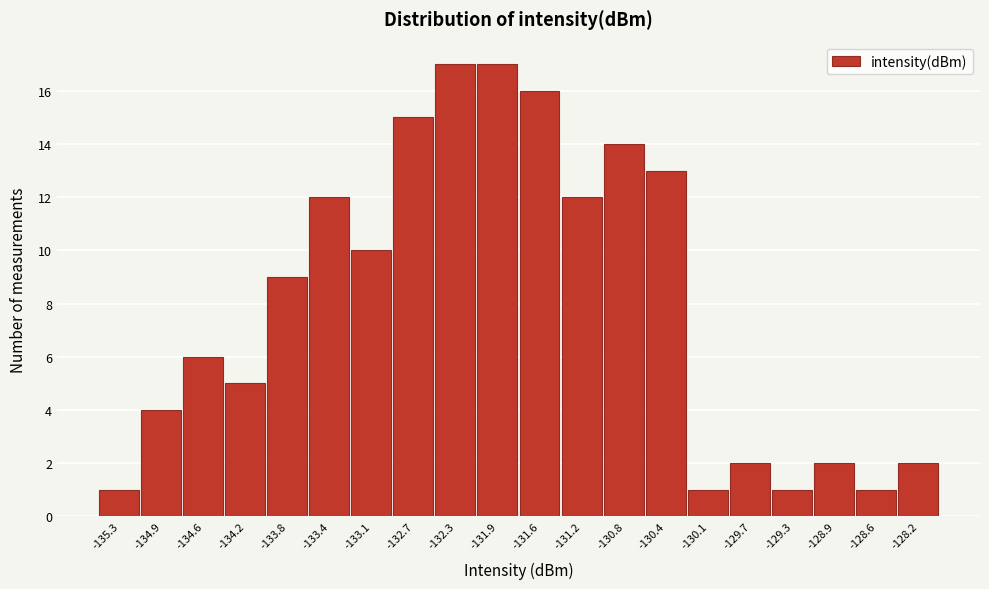

Reading left to right, what are all the values shown in this chart?

-135.3=1	-134.9=4	-134.6=6	-134.2=5	-133.8=9	-133.4=12	-133.1=10	-132.7=15	-132.3=17	-131.9=17	-131.6=16	-131.2=12	-130.8=14	-130.4=13	-130.1=1	-129.7=2	-129.3=1	-128.9=2	-128.6=1	-128.2=2